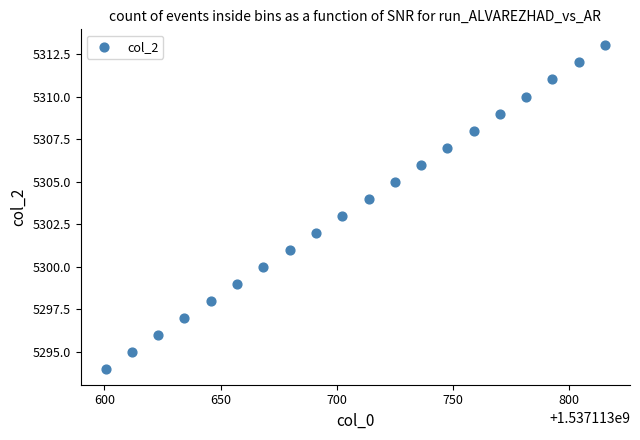

What is the range of Y values (max minus min)?

19